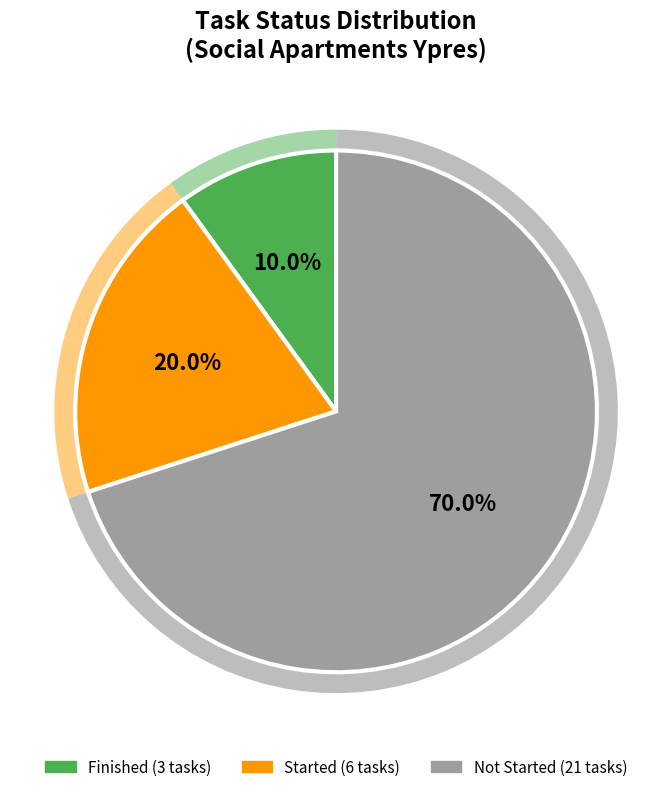

Is it true that Not Started is 66% of the pie?

False